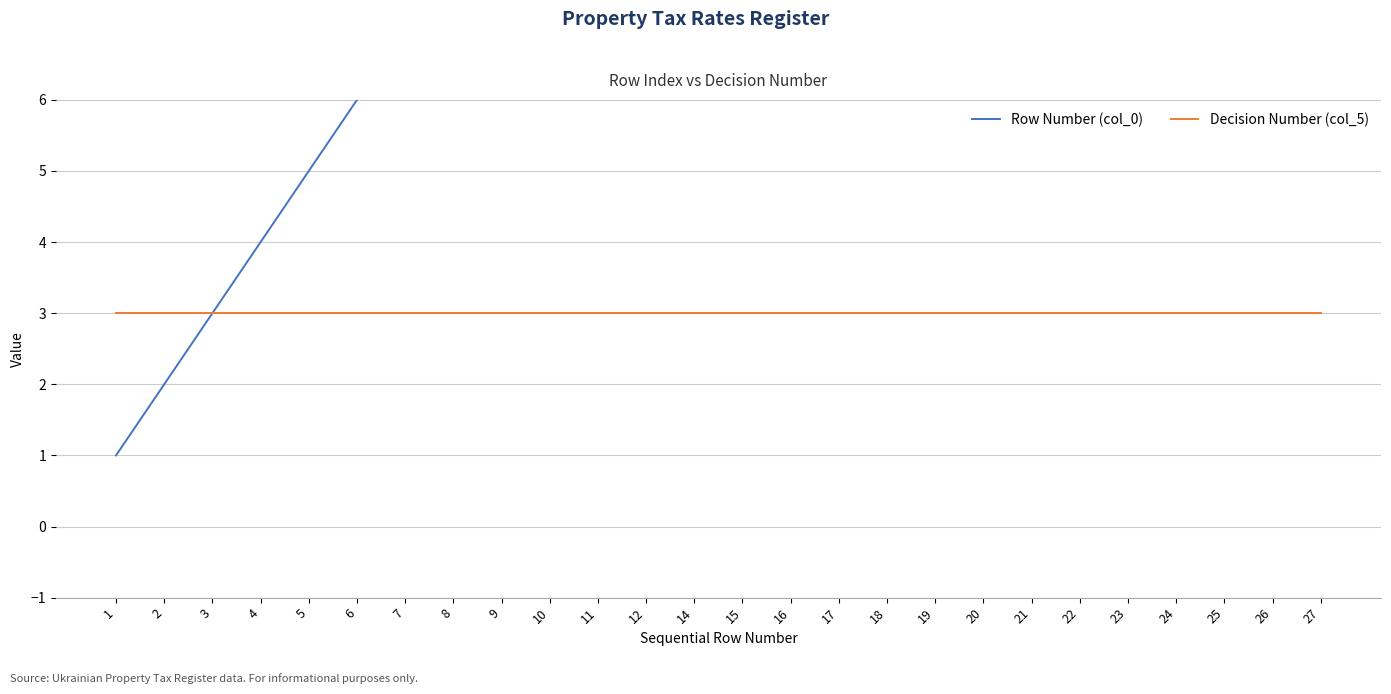

Reading left to right, what are all the values shown in this chart?

Row Number (col_0): 1	2	3	4	5	6	7	8	9	10	11	12	14	15	16	17	18	19	20	21	22	23	24	25	26	27
Decision Number (col_5): 3	3	3	3	3	3	3	3	3	3	3	3	3	3	3	3	3	3	3	3	3	3	3	3	3	3